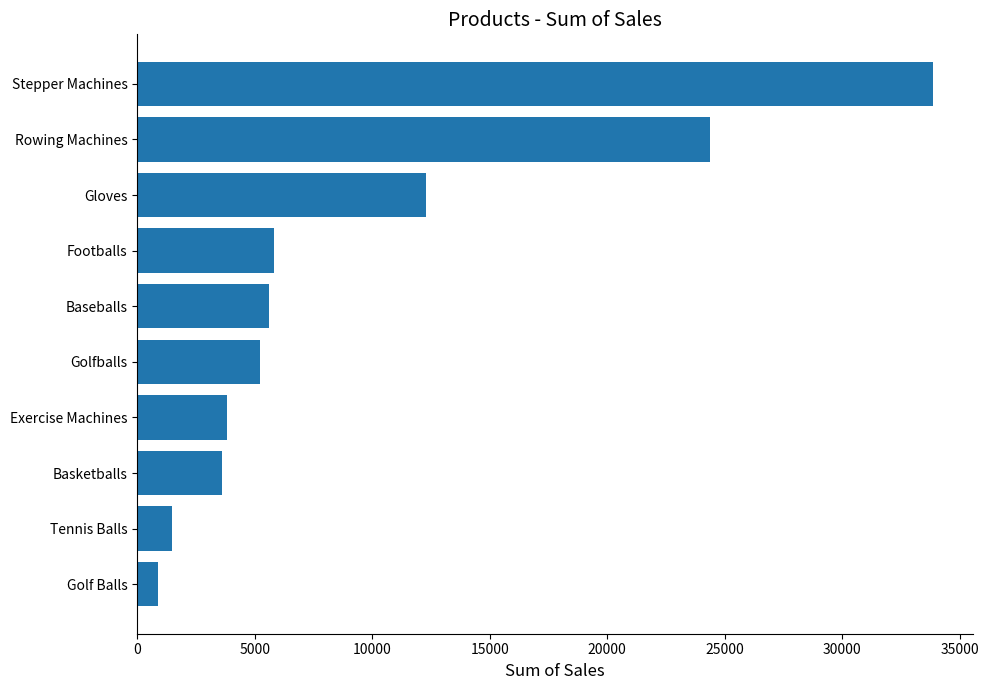

Where is the data nearest to the value 17375?

Gloves